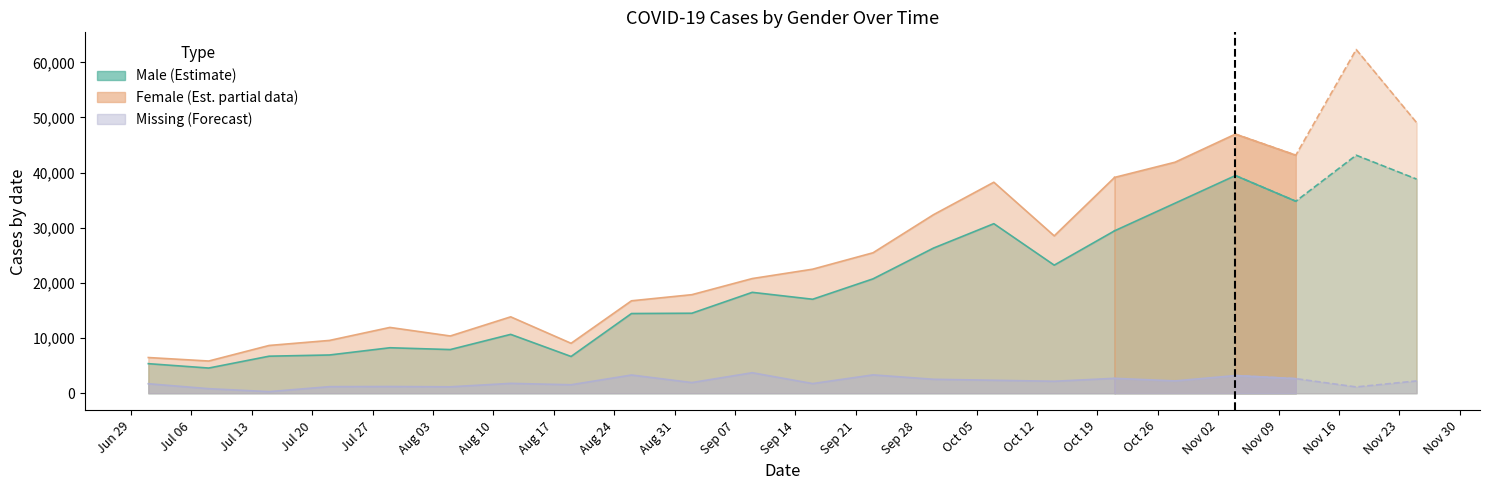

How many series are shown in this chart?

3